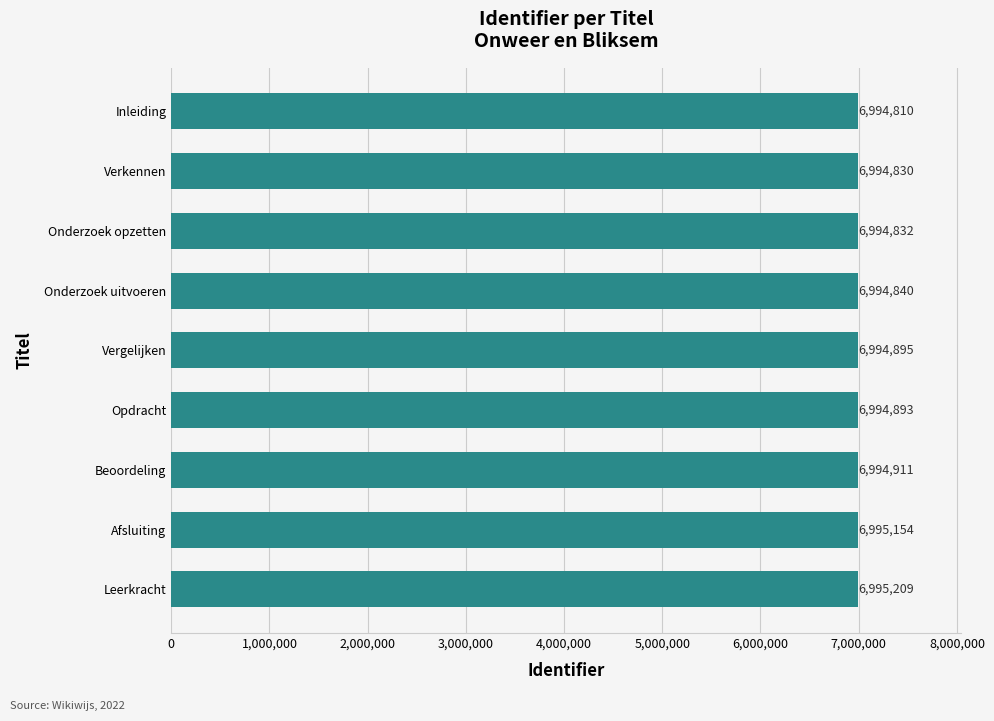

Count the number of categories in the chart.

9